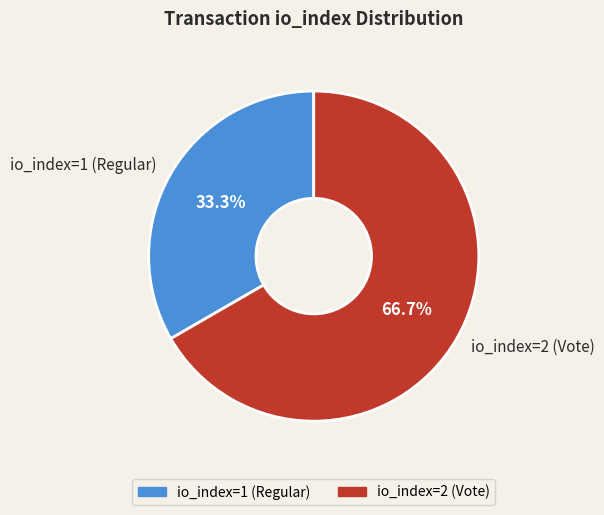

What percentage is the io_index=2 (Vote) slice, to the nearest percent?

67%